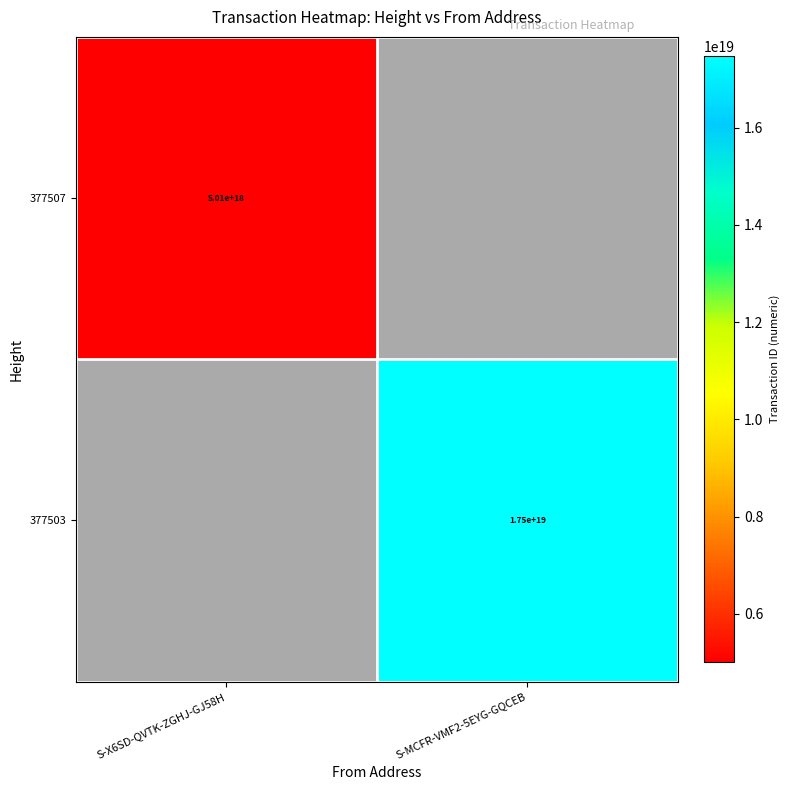

What is the difference between the highest and lowest values at S-X6SD-QVTK-ZGHJ-GJ58H?

5005563164580034560